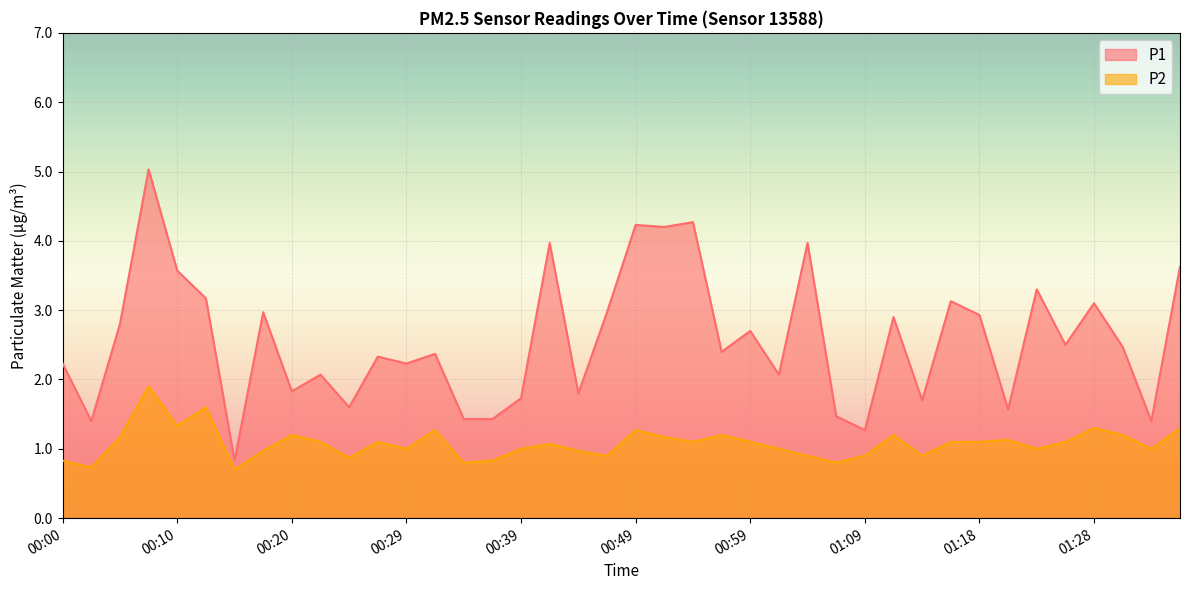

How many values in the P1 series are below 2?

13